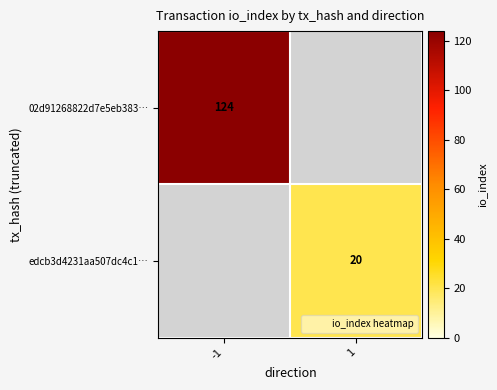

List the series in order of their overall mean, highest first.

02d91268822d7e5eb383…, edcb3d4231aa507dc4c1…